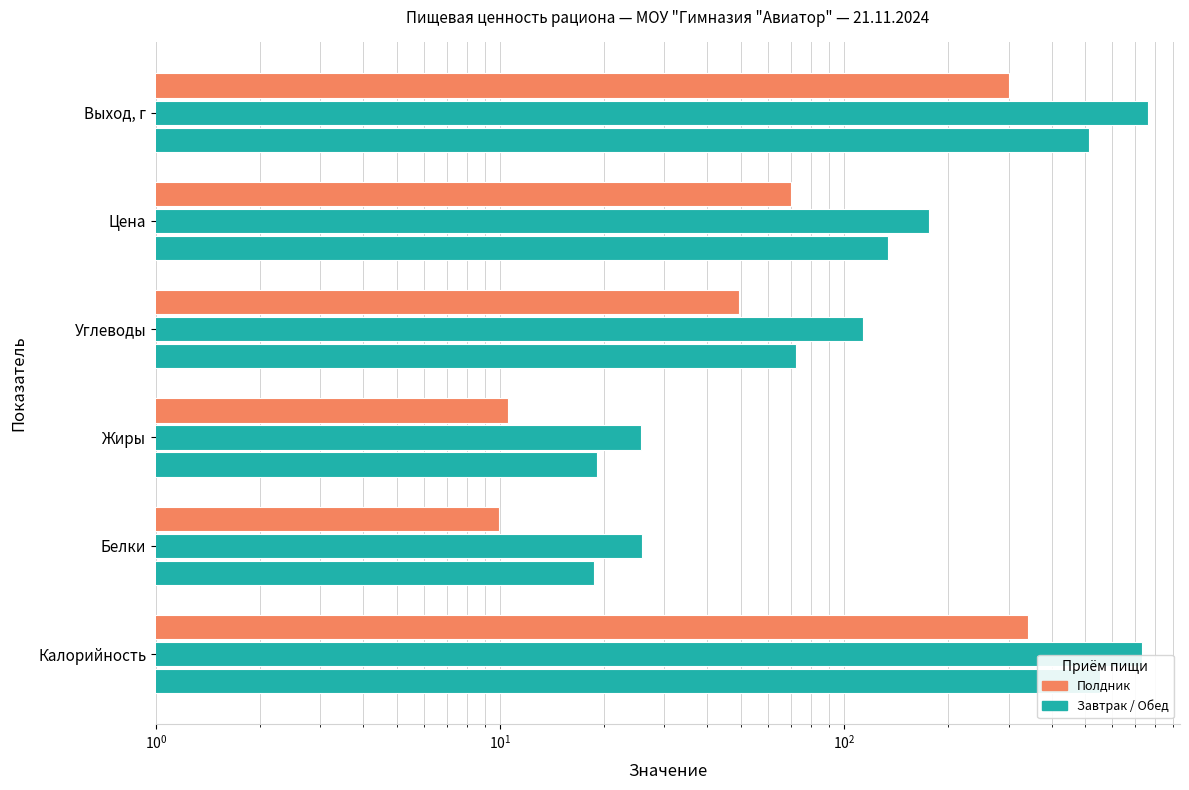

The value of Завтрак at Белки is 18.7. True or false?

True